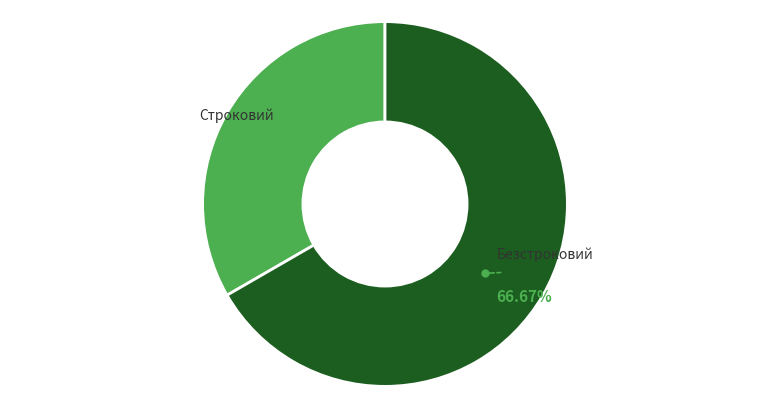

To the nearest percent, what is the average slice percentage?

50%